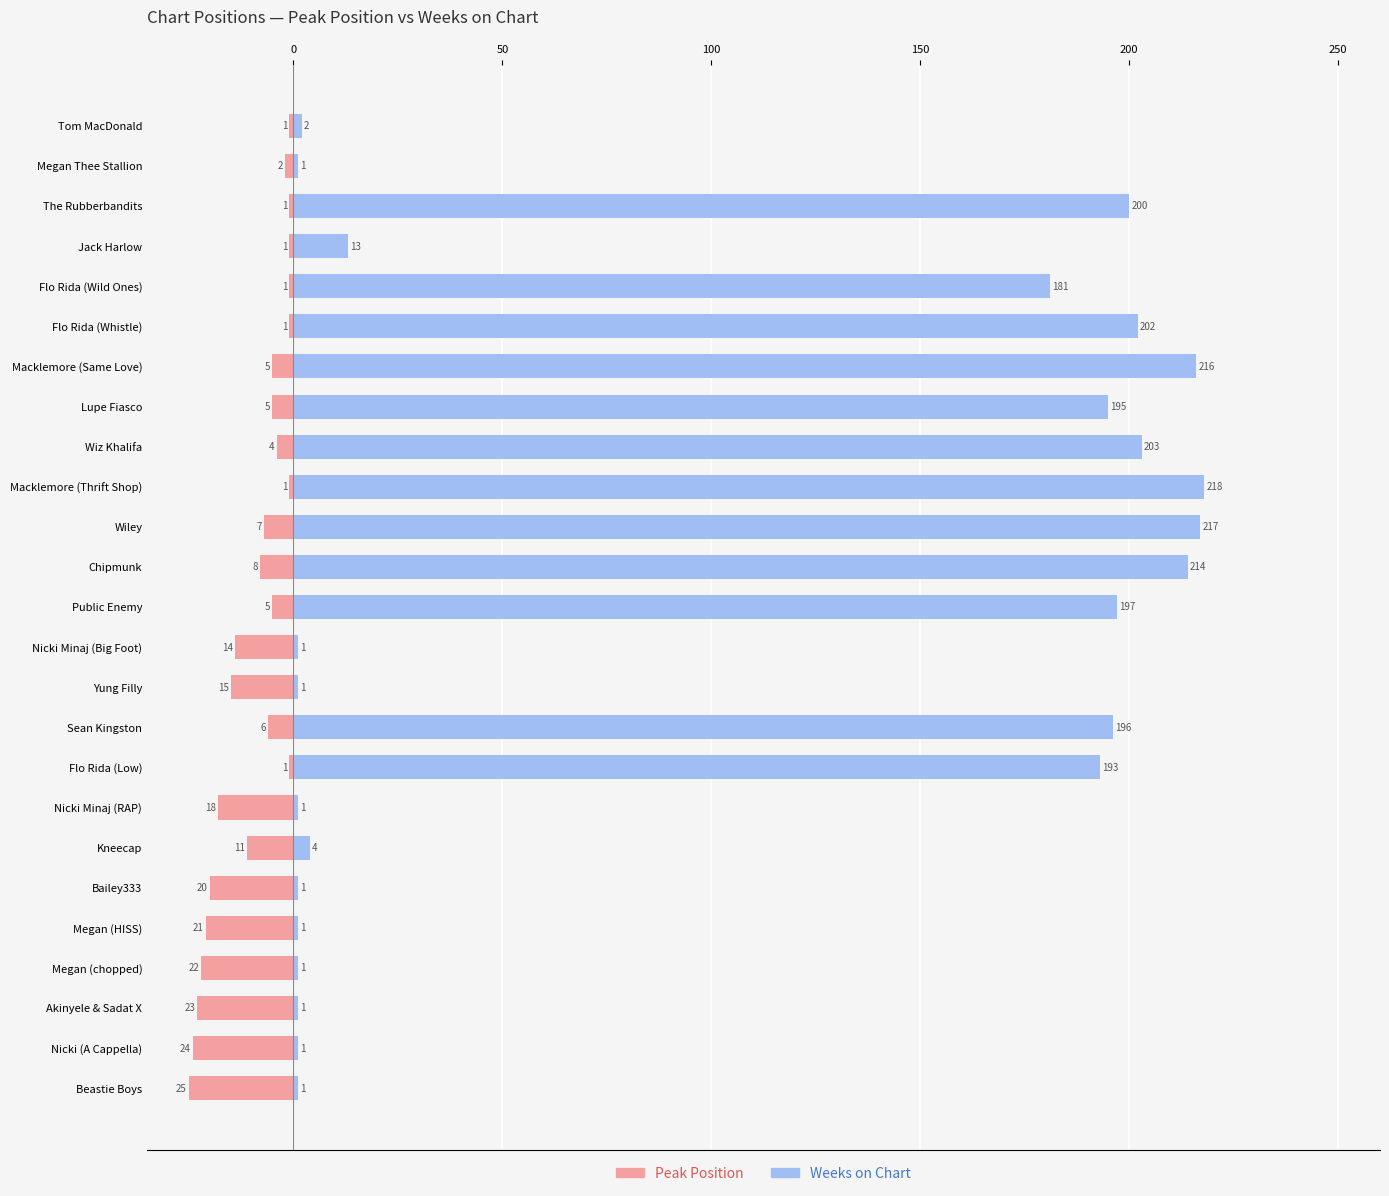

What is the label of the 10th bar from the right?

Sean Kingston